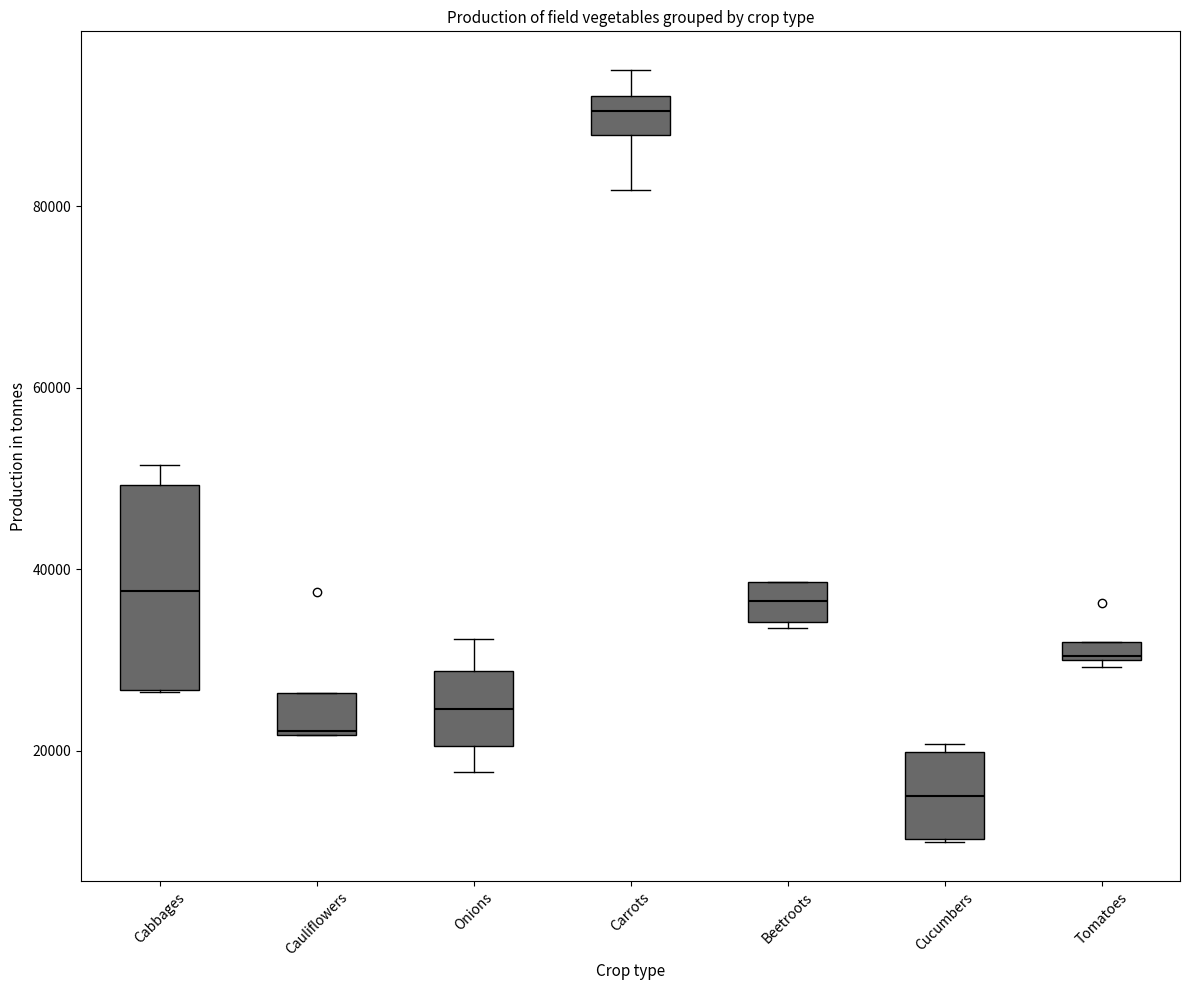

Which box is the tallest, from its lower edge to its upper edge?

Cabbages